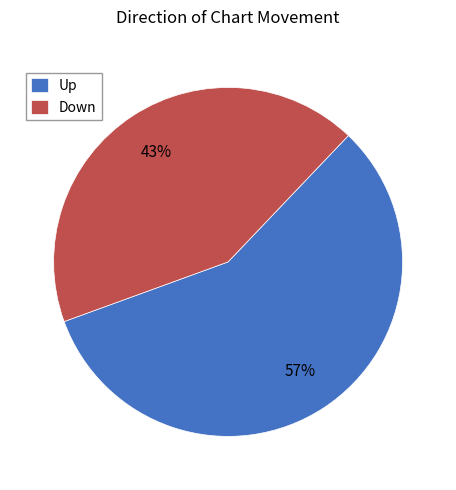

Is the sum of Up and Down greater than half?

Yes